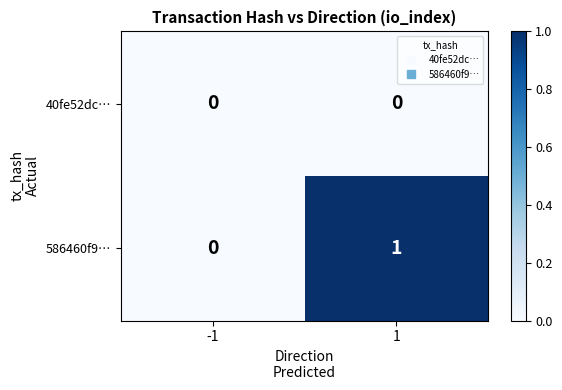

The value of 586460f9… at -1 is -1. True or false?

False